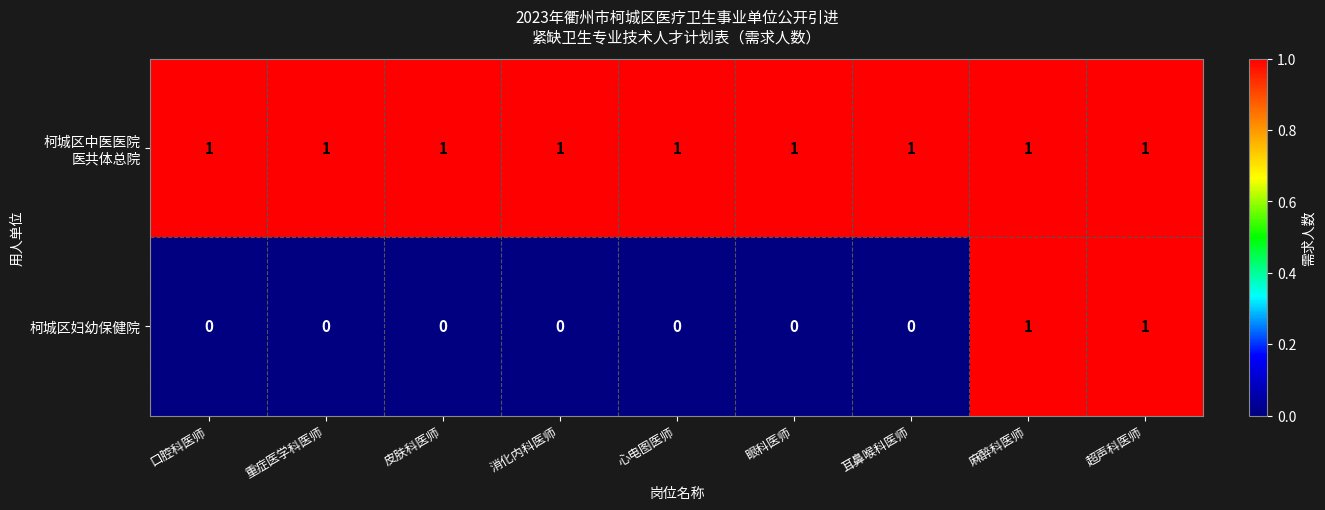

Count the 柯城区妇幼保健院 values in the range 0 to 1.

9